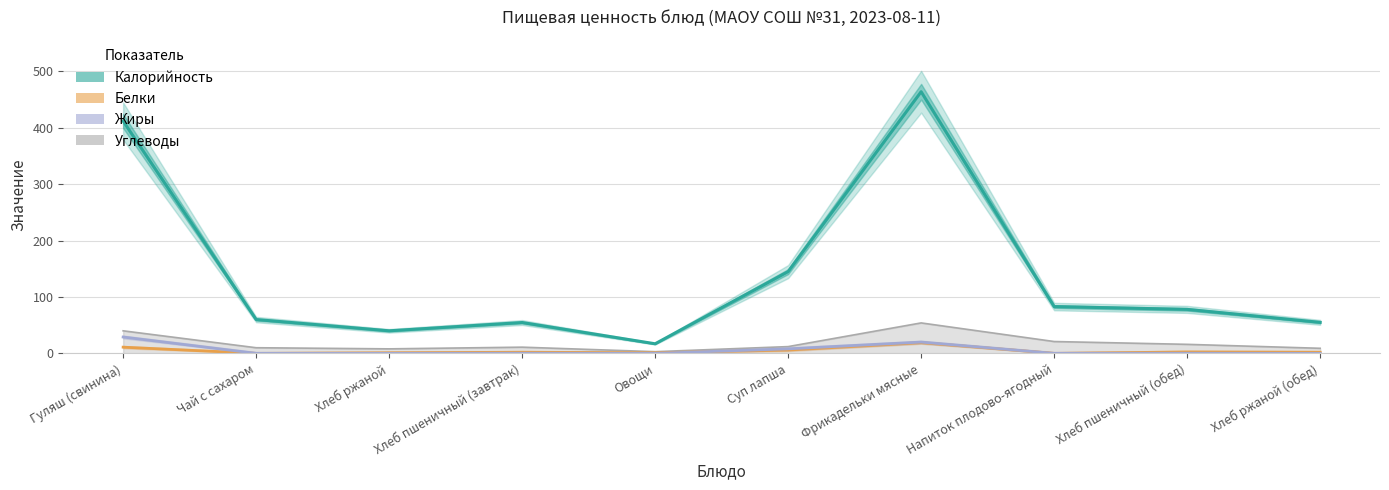

True or false: Жиры has more than 1 interior local peaks.

True